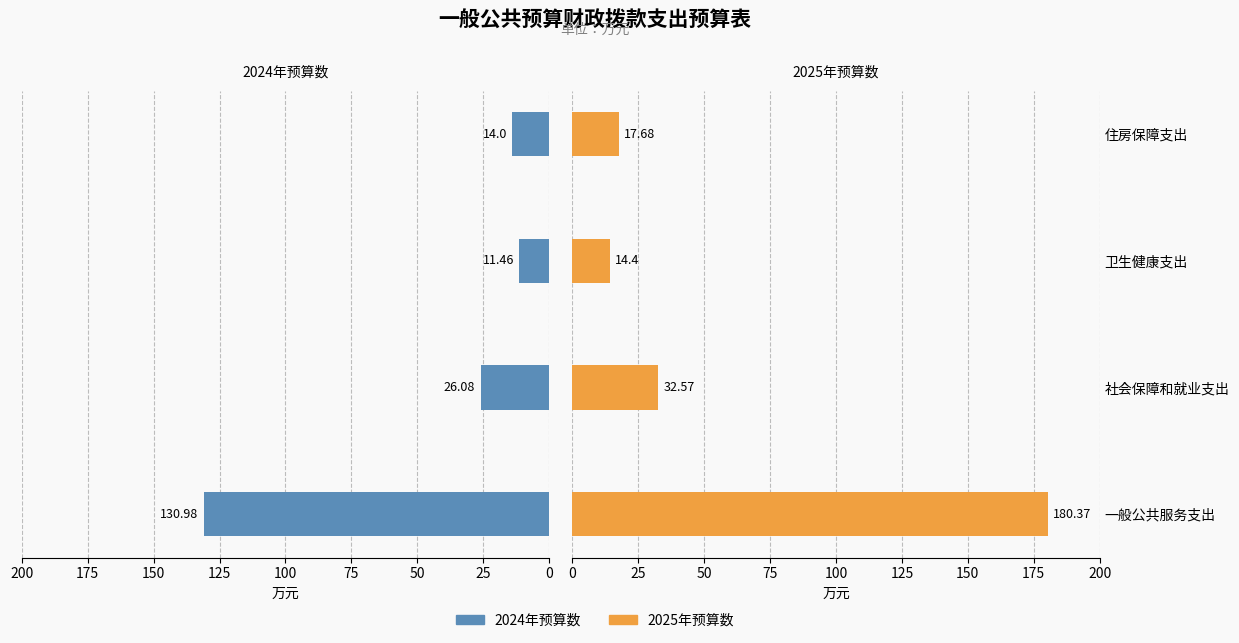

Between 卫生健康支出 and 住房保障支出, which series saw the biggest shift?

2025年预算数